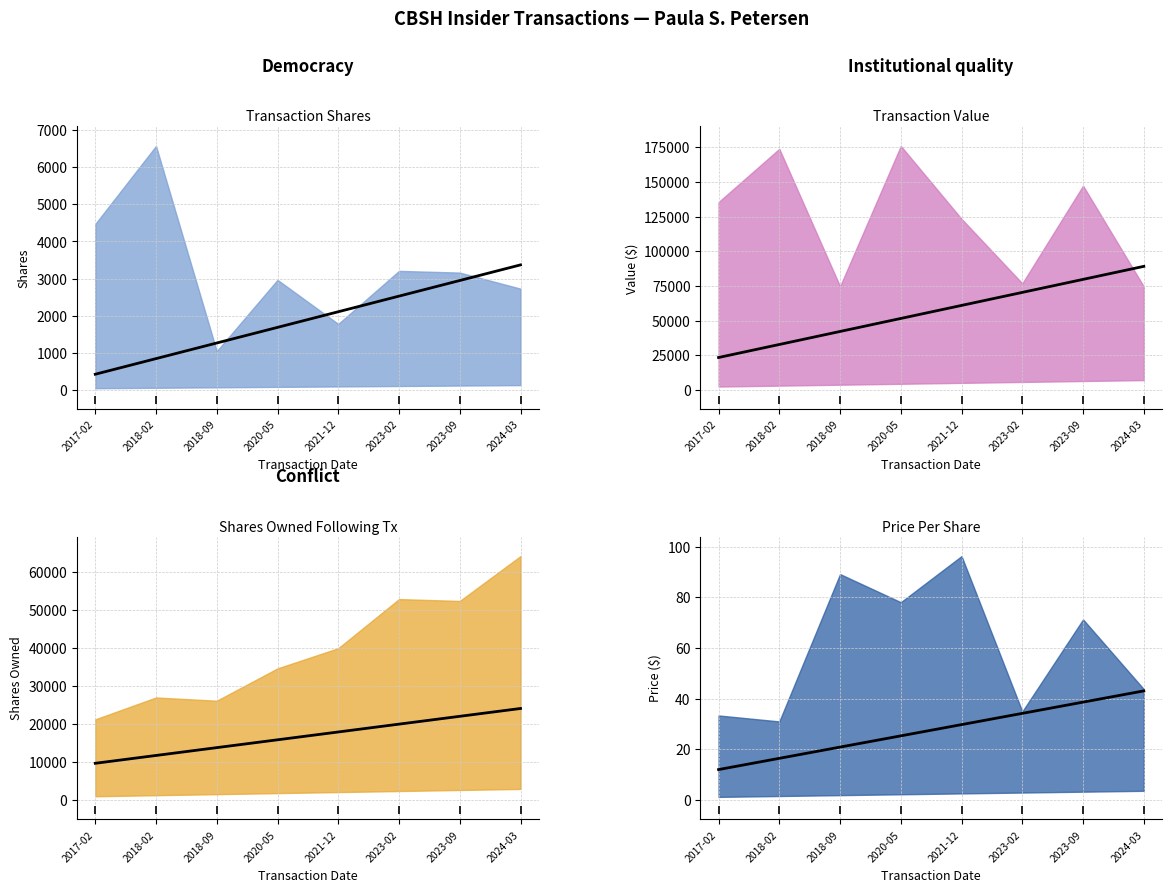

Between 2017-02-16 and 2020-05-05, which is larger?

2017-02-16